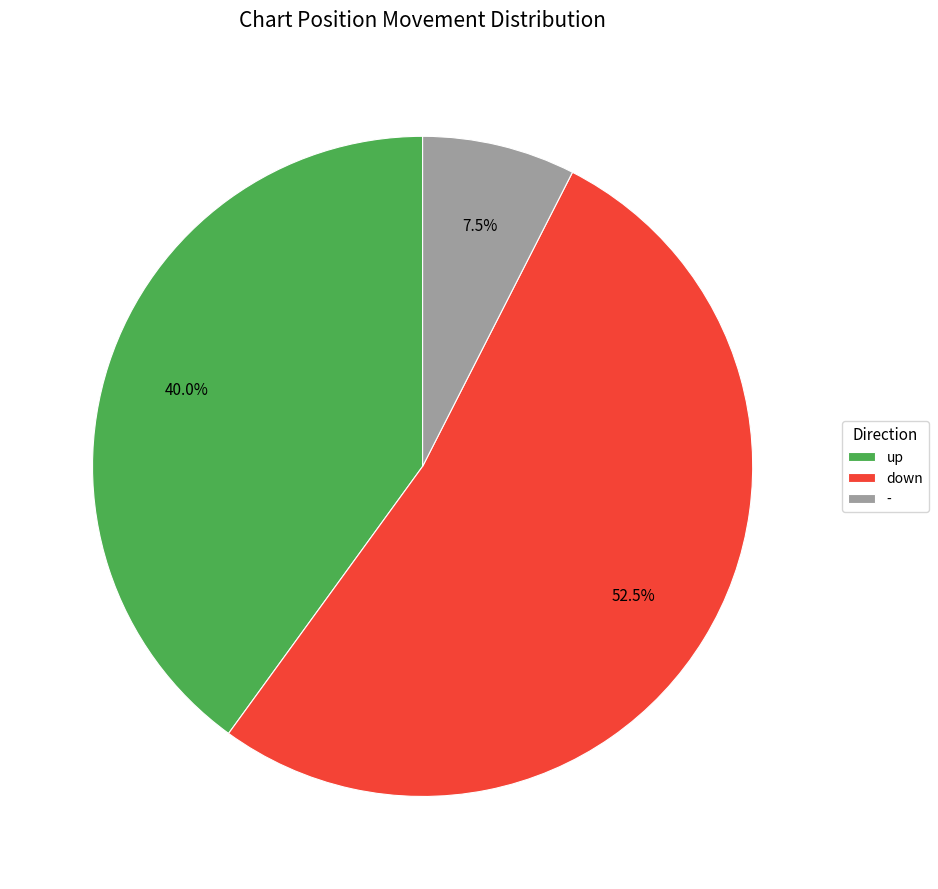

What is the majority slice?

down